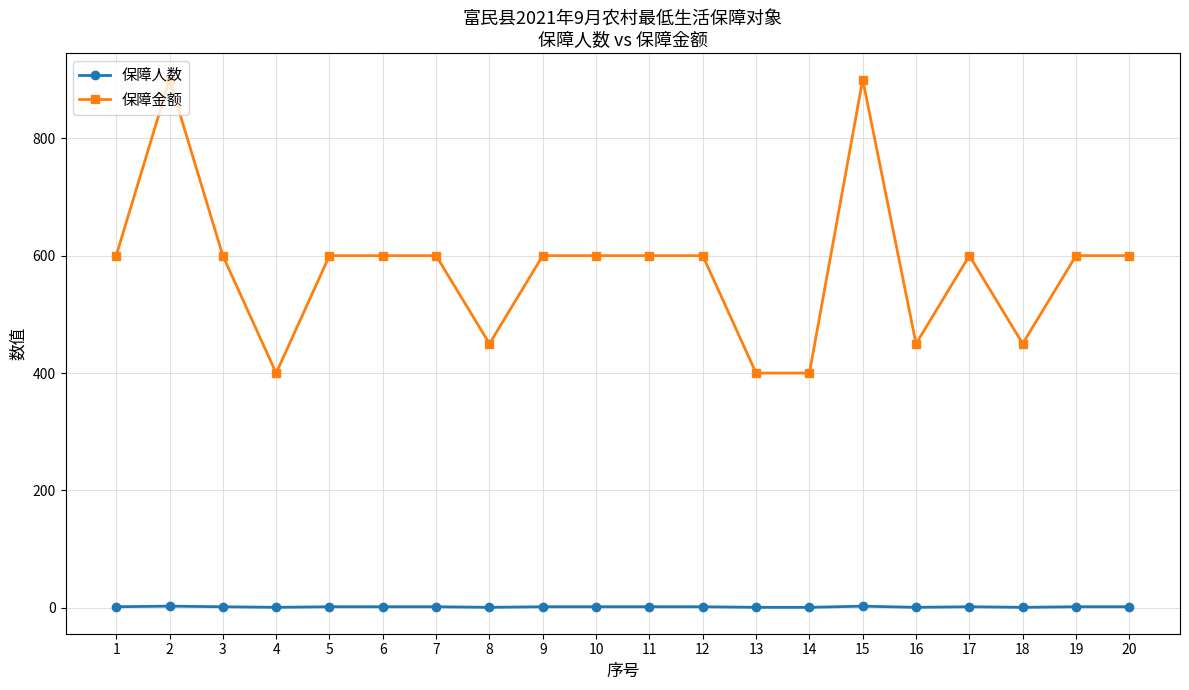

What is the sum of all 保障金额 values?

11550